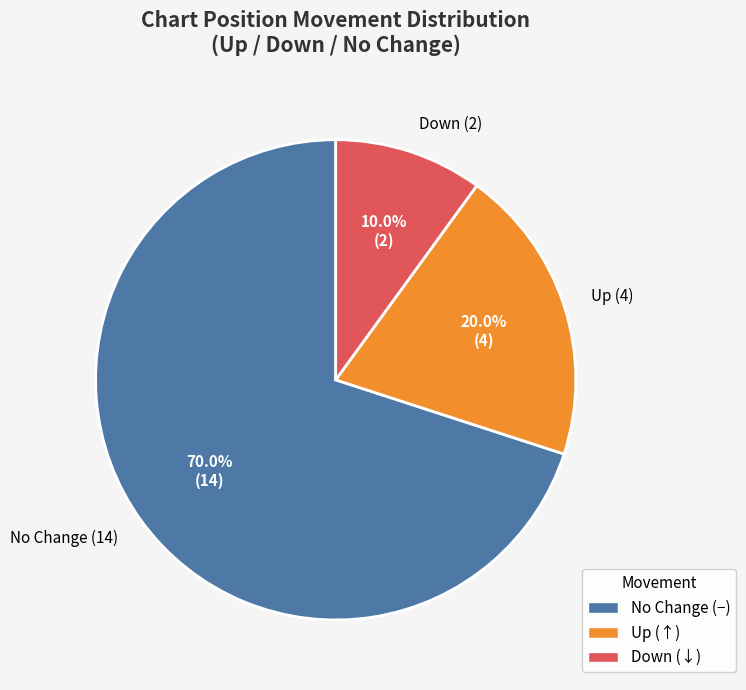

Between Down (2) and Up (4), which is larger?

Up (4)